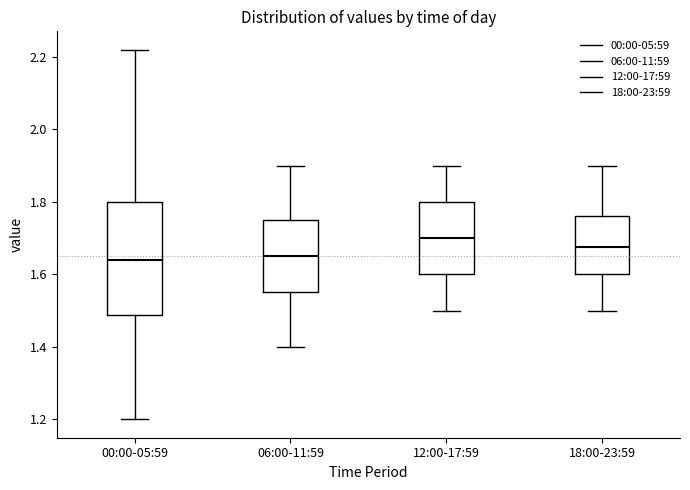

Reading left to right, read every box against the y-axis: the position of its median line, the range the box covers, and the ends of its whiskers. The values are not printed on the chart, so give them approximately, as read against the axis.

00:00-05:59: median 1.64, box 1.48 to 1.80, whiskers 1.20 to 2.22
06:00-11:59: median 1.66, box 1.56 to 1.76, whiskers 1.40 to 1.90
12:00-17:59: median 1.70, box 1.60 to 1.80, whiskers 1.50 to 1.90
18:00-23:59: median 1.68, box 1.60 to 1.76, whiskers 1.50 to 1.90